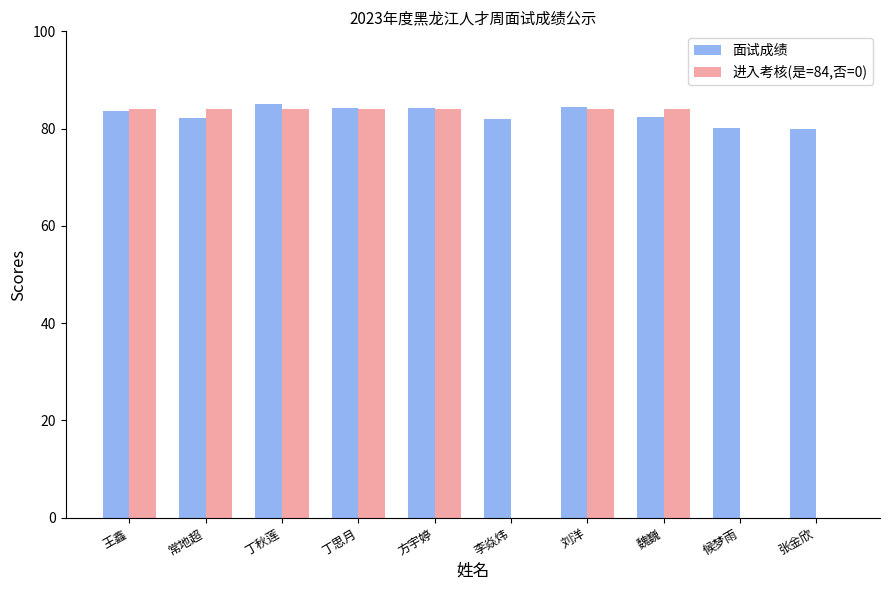

Which series has the widest spread of values?

进入考核(是=84,否=0)